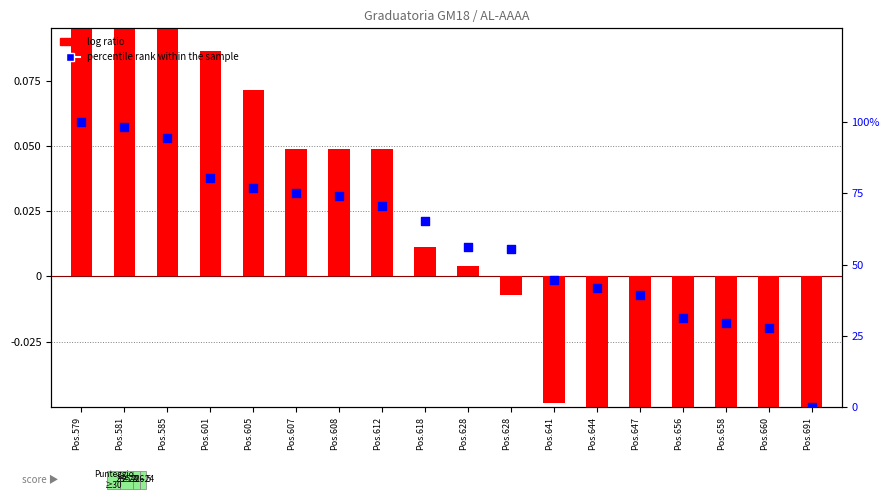

Which series contains the highest Y value?

percentile rank within the sample